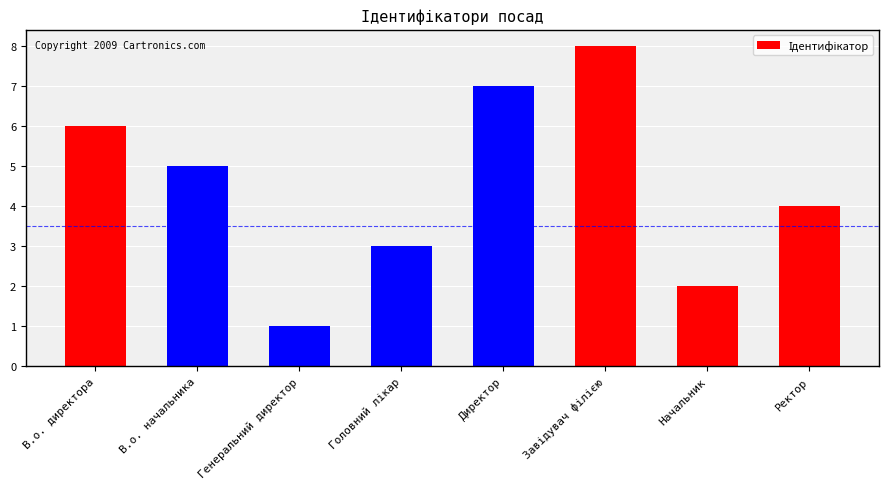

What is the approximate value at Начальник?

2